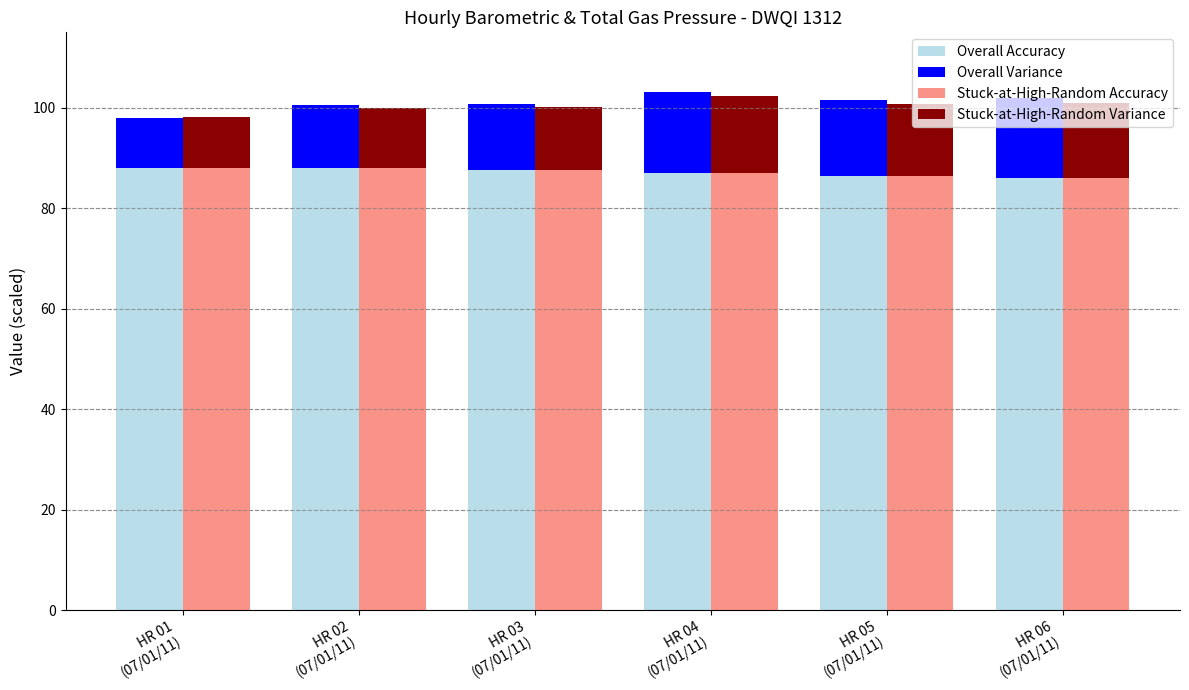

Where does the Overall Accuracy series first go above 87?

HR 01
(07/01/11)